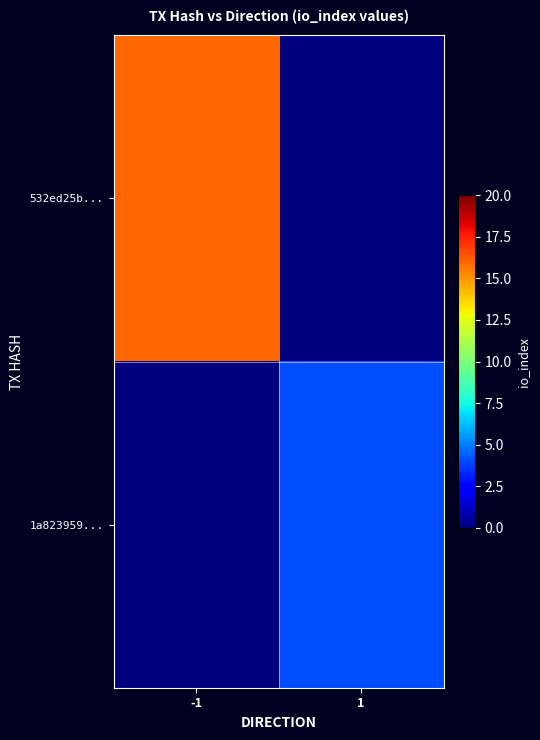

Which series has the largest total across all categories?

532ed25b...